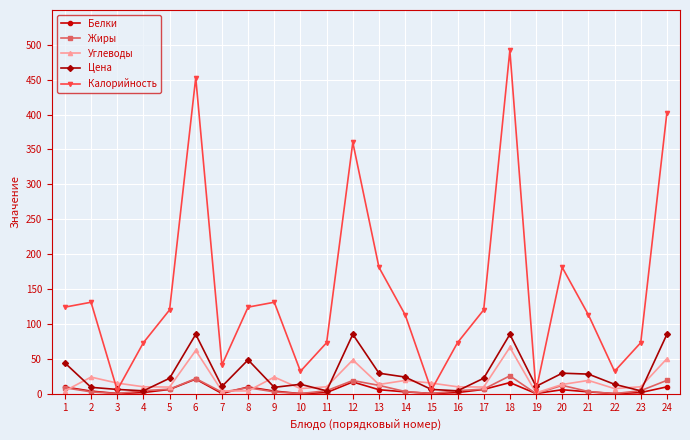

What is the difference between the highest and lowest values at 5?

114.0